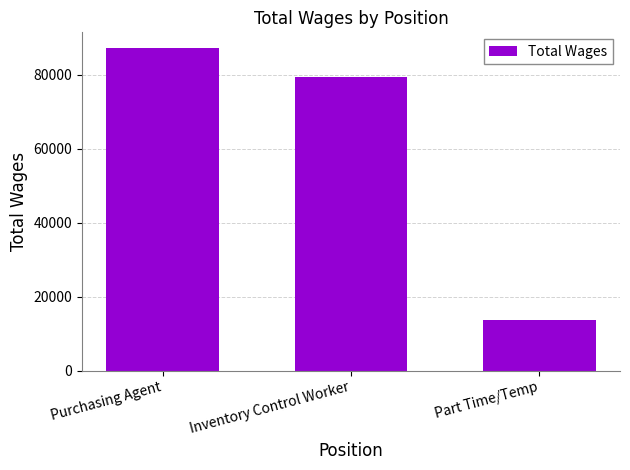

What is the sum of all values?

180444